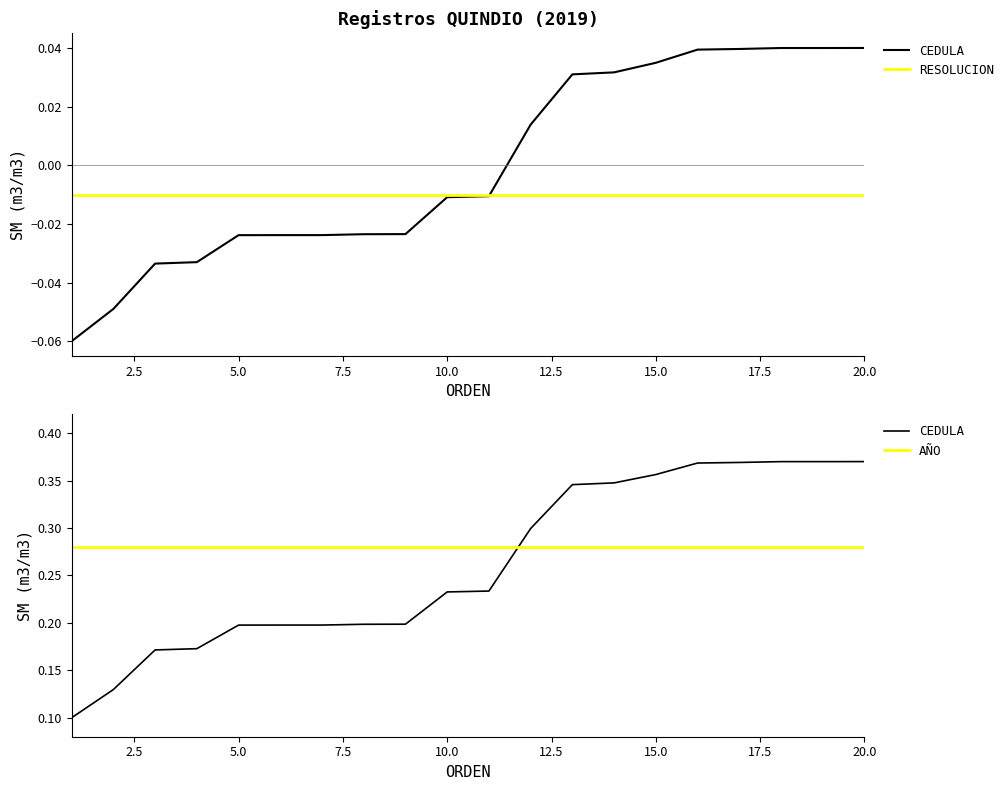

Reading left to right, list all the values displayed in this chart.

CEDULA: 0.1	0.1	0.2	0.2	0.2	0.2	0.2	0.2	0.2	0.2	0.2	0.3	0.3	0.3	0.4	0.4	0.4	0.4	0.4	0.4
RESOLUCION: -0.0	-0.0	-0.0	-0.0	-0.0	-0.0	-0.0	-0.0	-0.0	-0.0	-0.0	-0.0	-0.0	-0.0	-0.0	-0.0	-0.0	-0.0	-0.0	-0.0
AÑO: 0.3	0.3	0.3	0.3	0.3	0.3	0.3	0.3	0.3	0.3	0.3	0.3	0.3	0.3	0.3	0.3	0.3	0.3	0.3	0.3